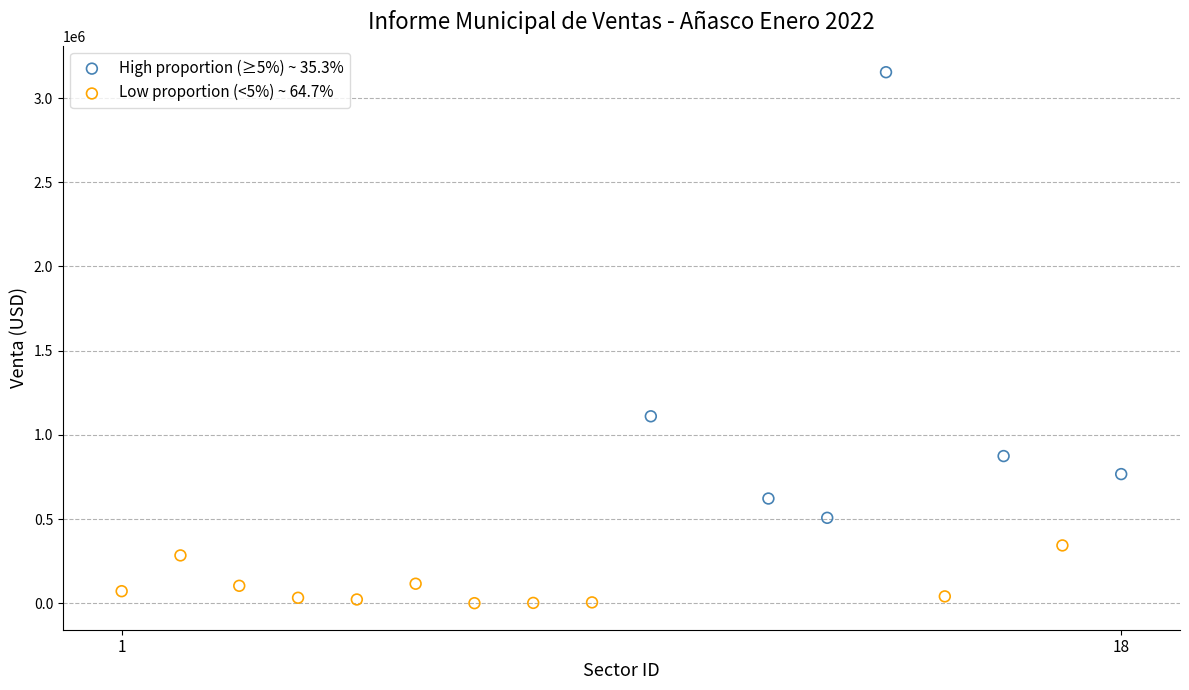

Which series reaches the minimum Y coordinate?

Low proportion (<5%) ~ 64.7%